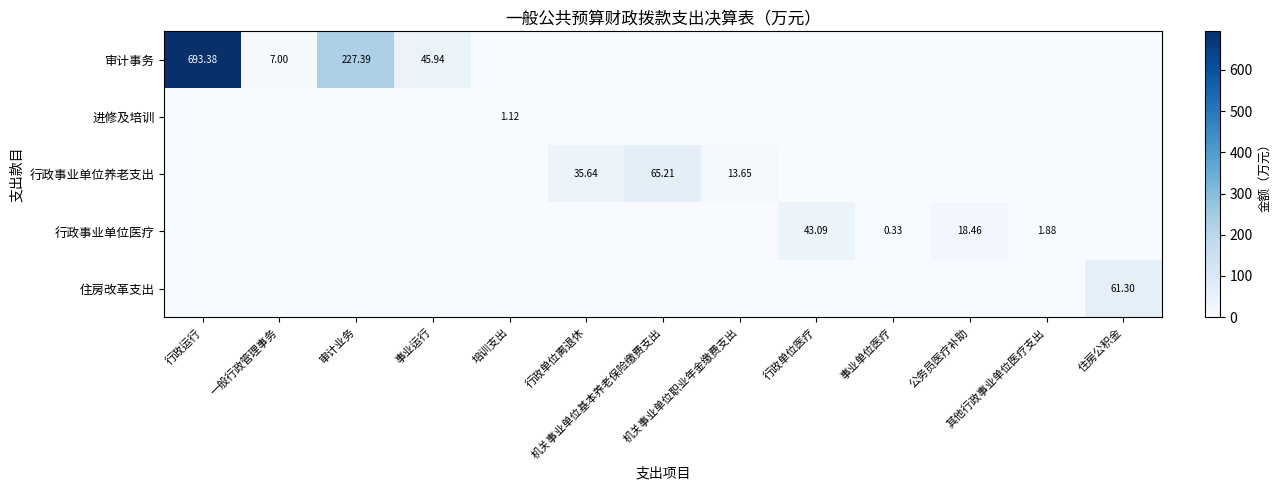

At how many categories does at least one series exceed 606?

1